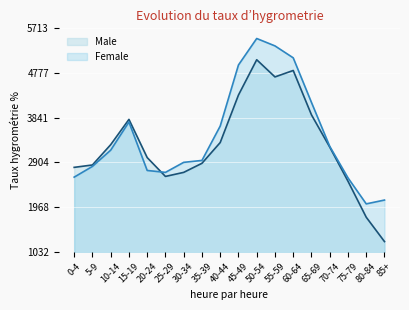

What are all the series names shown in the legend?

Male, Female